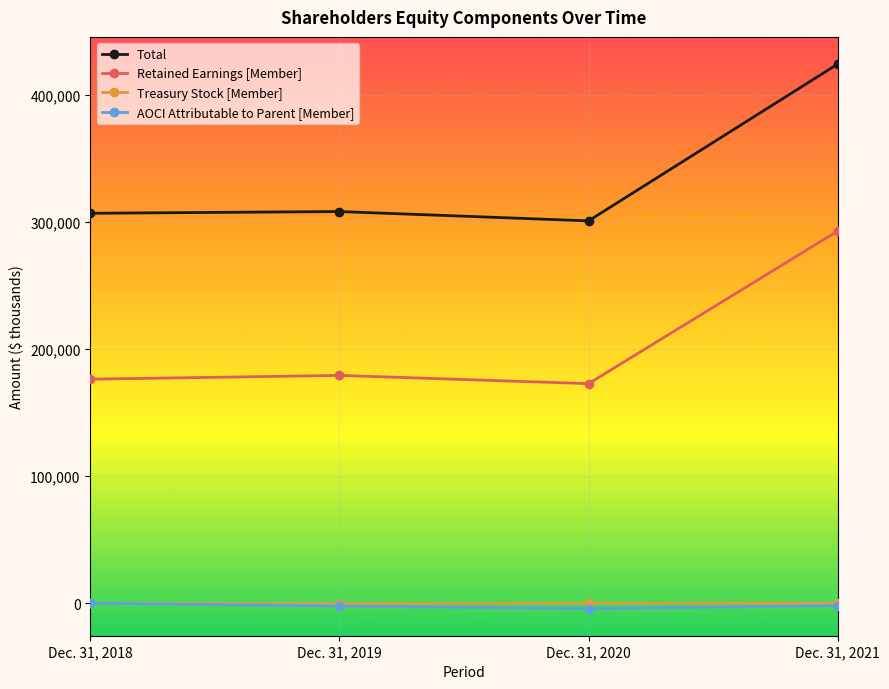

What is the maximum value for Total?

424439